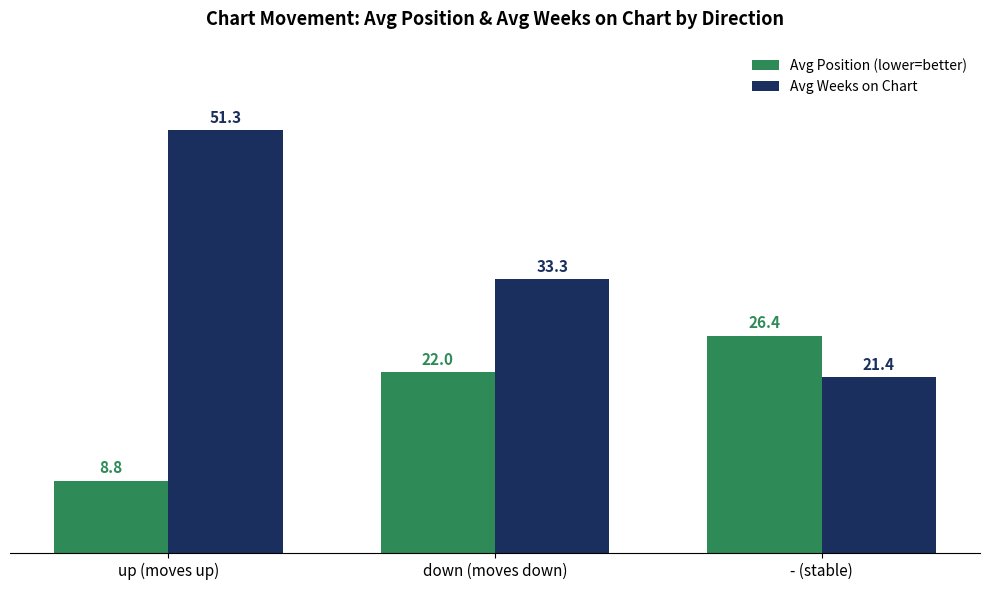

At which label is Avg Position (lower=better) closest to 17?

down (moves down)